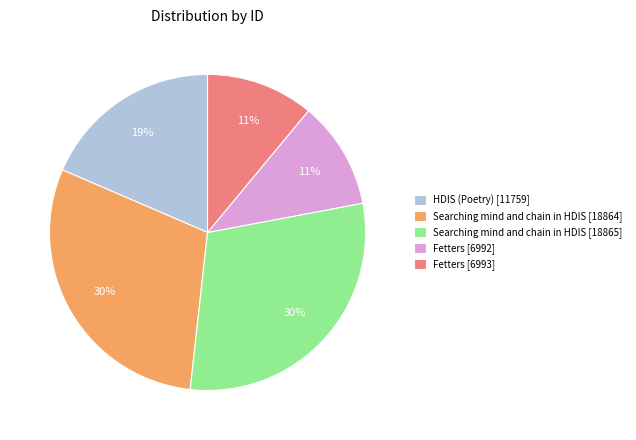

Is it true that Fetters [6993] is 11% of the pie?

True